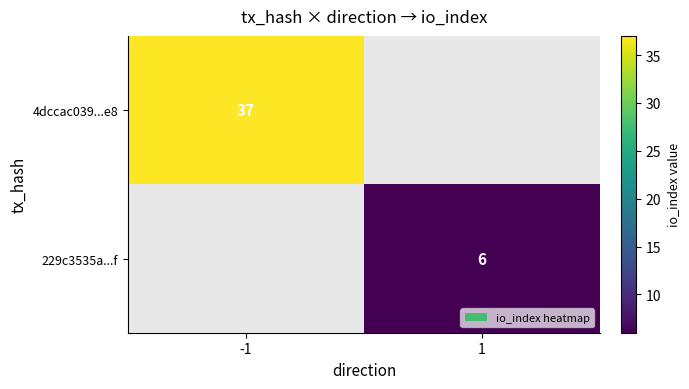

Between 1 and -1, which is larger?

-1